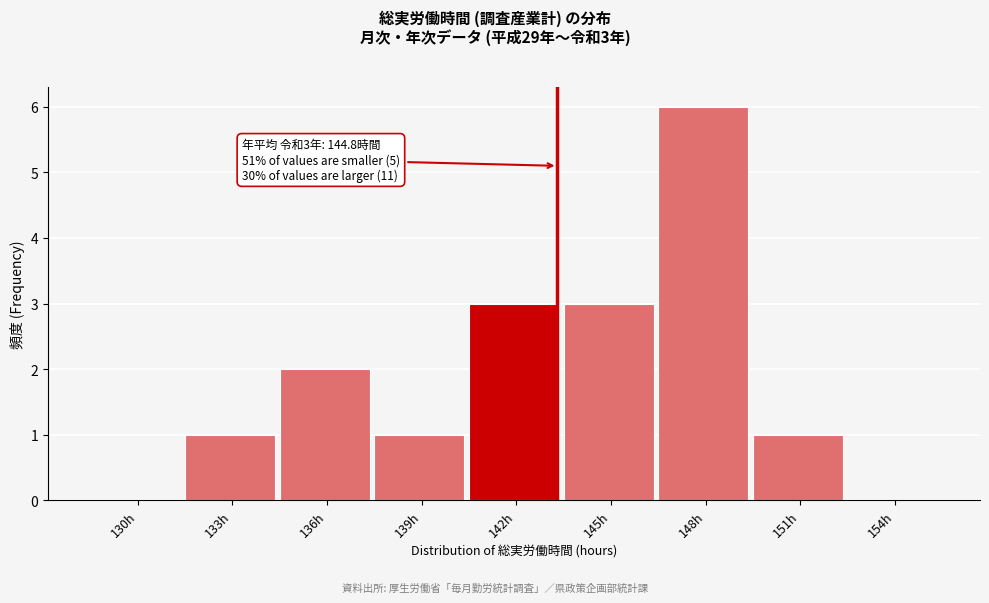

Reading left to right, list all the values displayed in this chart.

130h=0	133h=1	136h=2	139h=1	142h=3	145h=3	148h=6	151h=1	154h=0